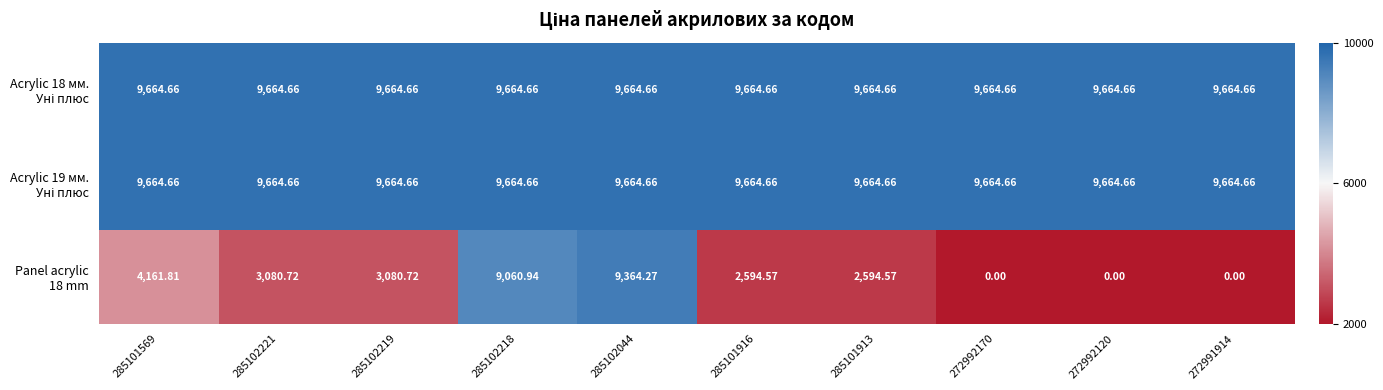

At how many categories does at least one series exceed 8529?

10